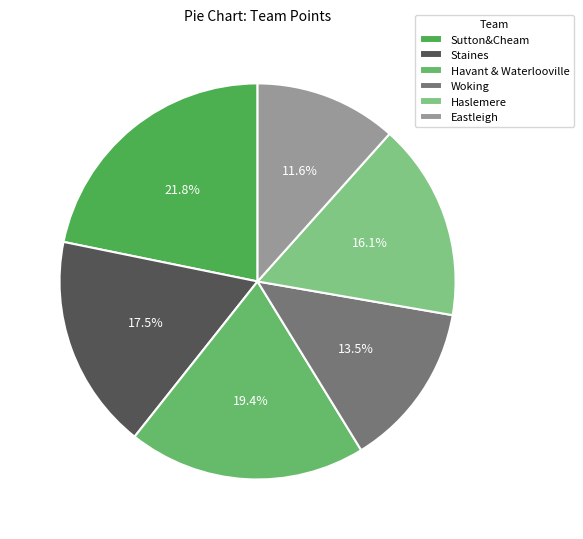

To the nearest percent, what is the difference between the Woking and Haslemere slice percentages?

3%